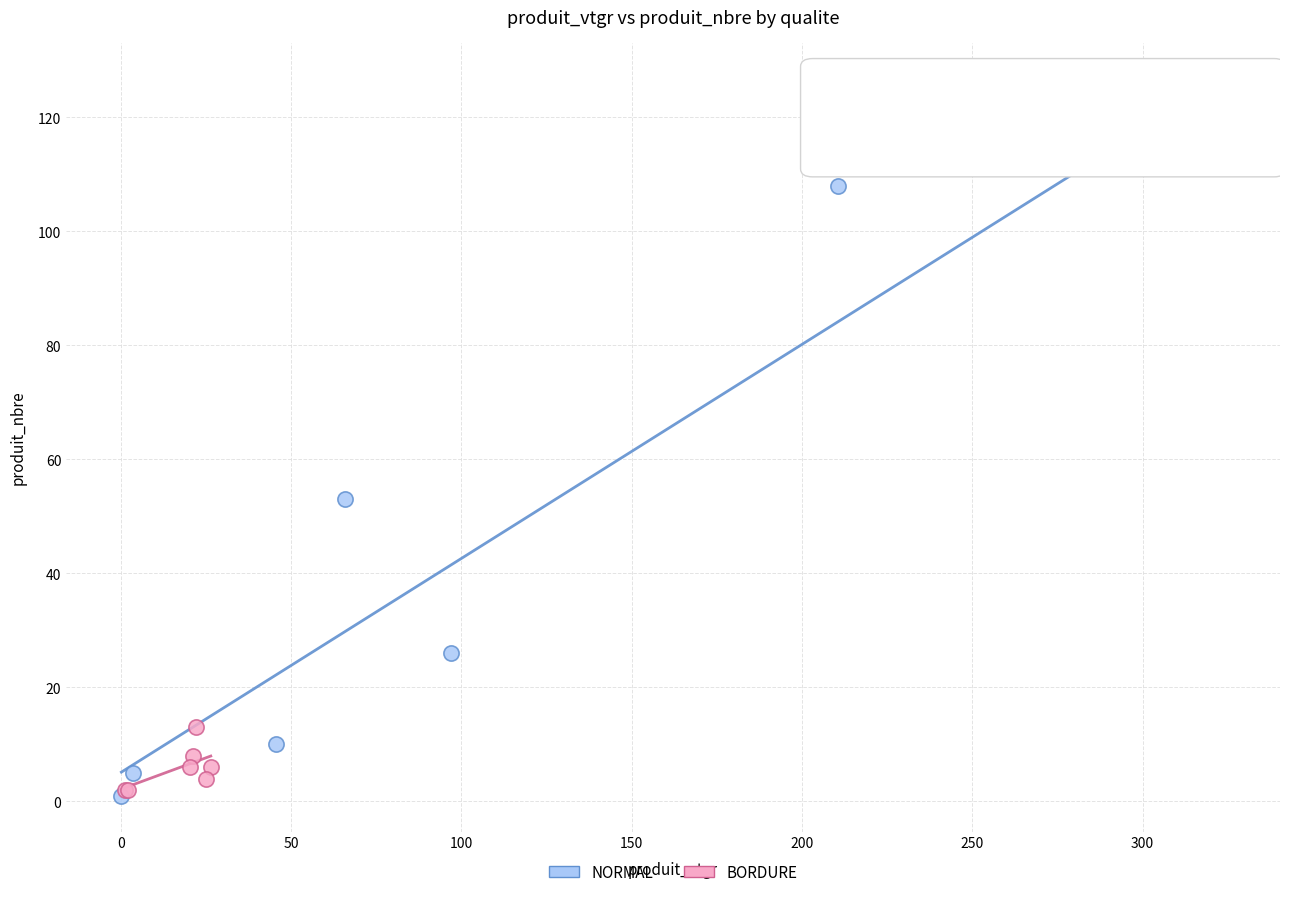

What are all the series names shown in the legend?

NORMAL, BORDURE